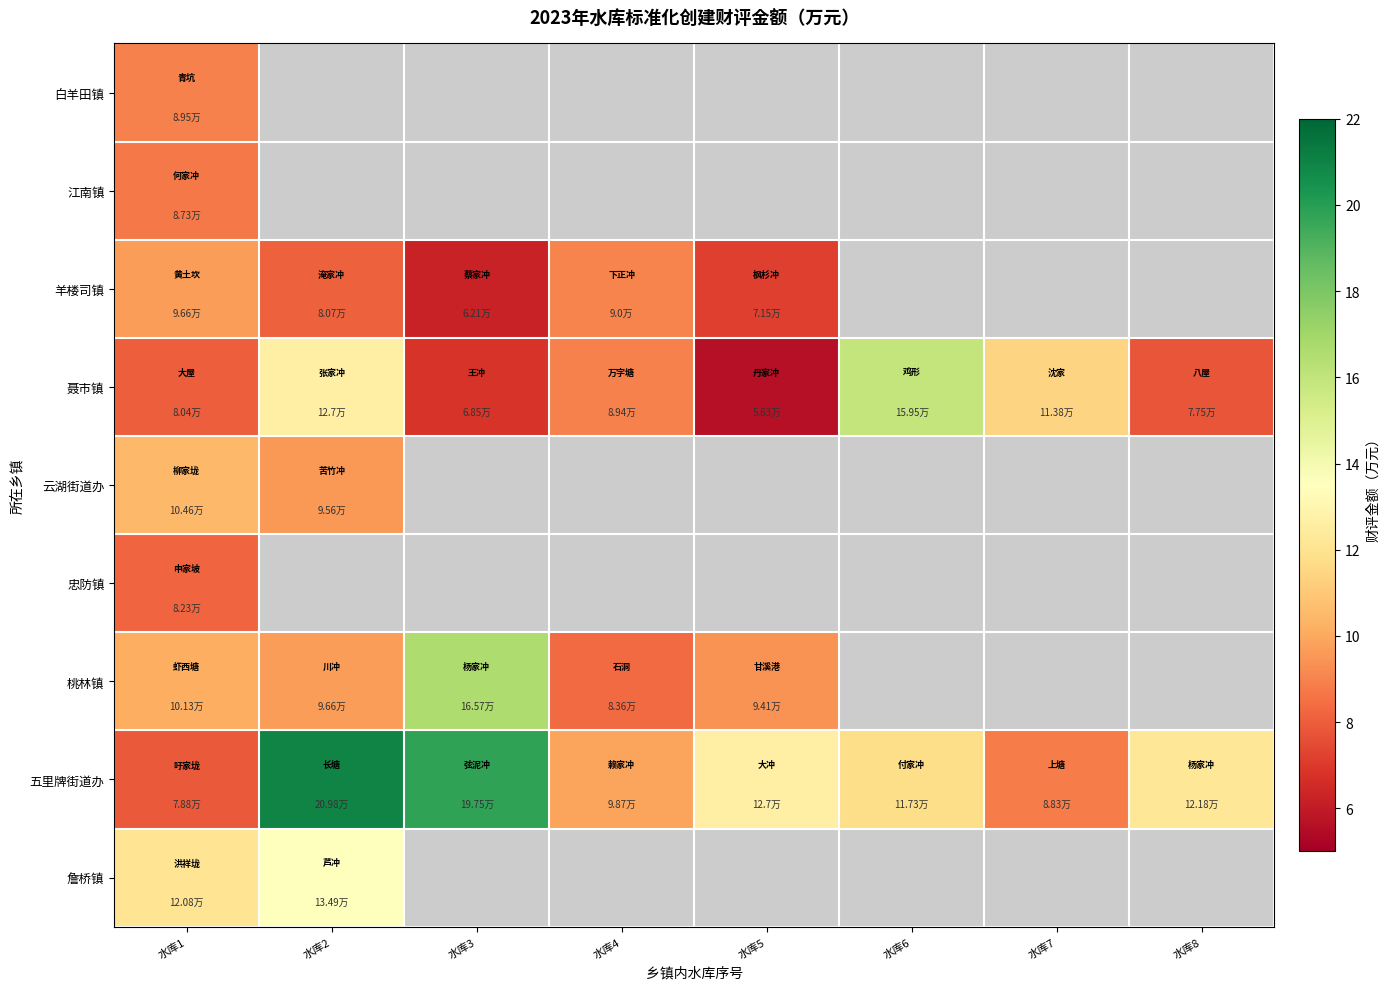

What is the minimum value for row_4?

9.6